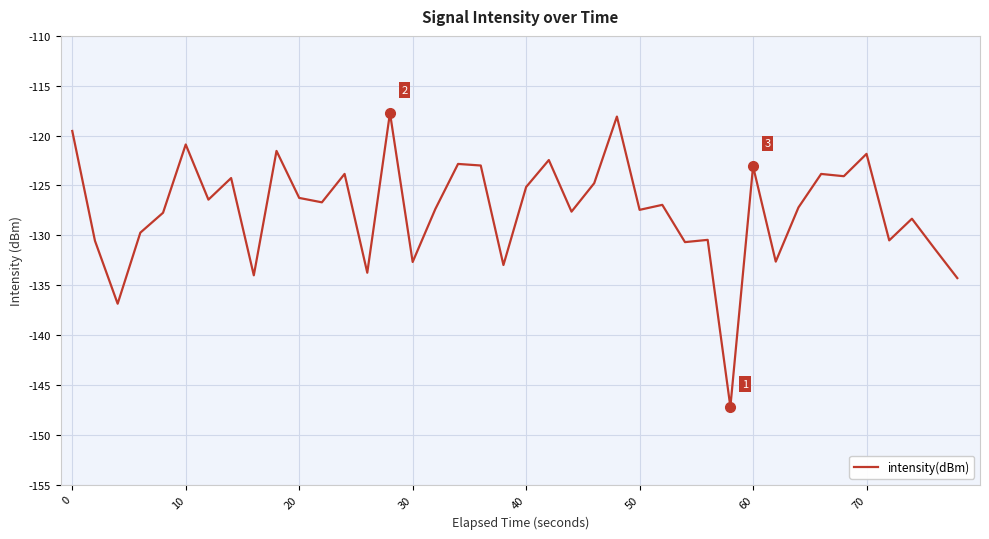

What is the difference between the maximum and minimum values?

29.5